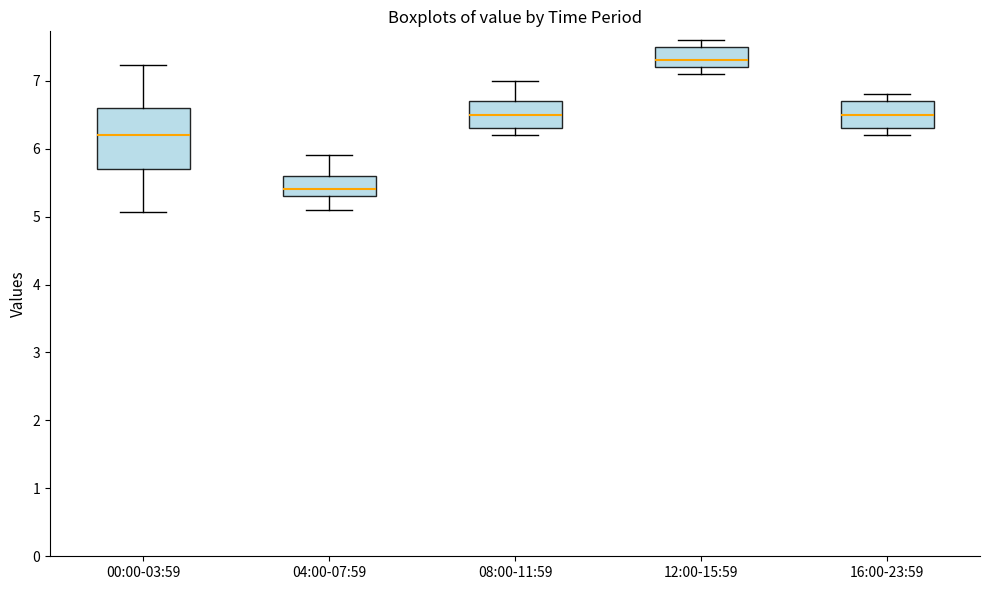

Comparing the boxes themselves (not the whiskers), which one is the tallest?

00:00-03:59